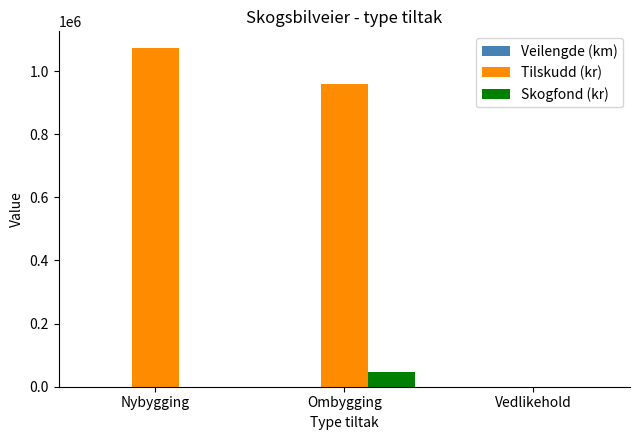

Does the chart contain stacked bars?

No